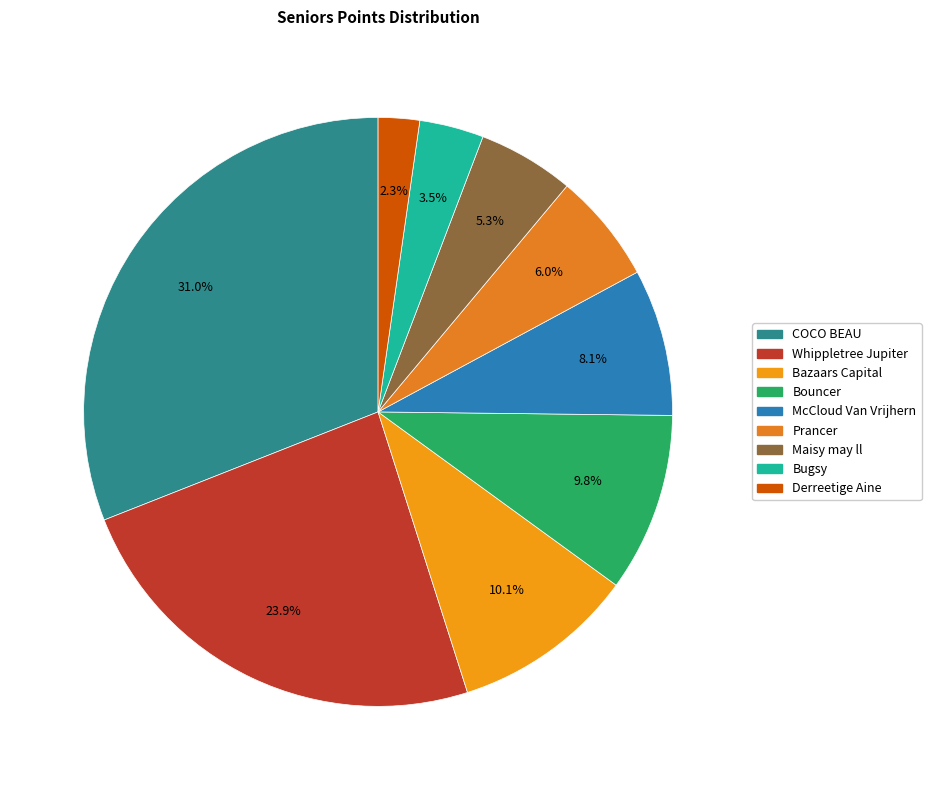

To the nearest percent, what is the combined percentage of Bugsy and McCloud Van Vrijhern?

12%